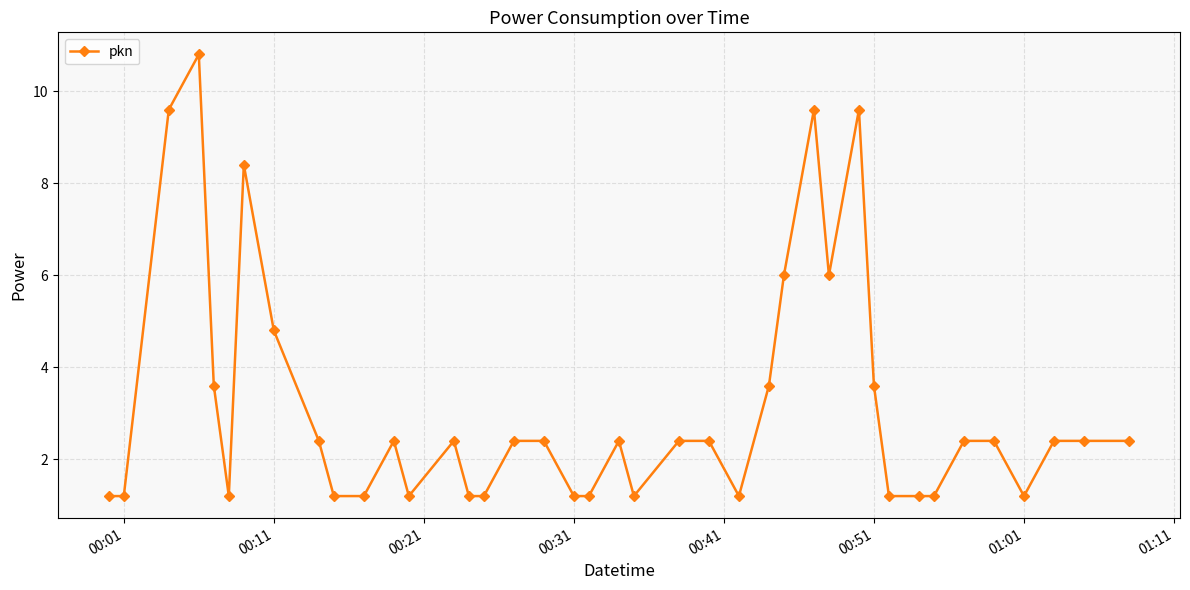

Count the number of categories in the chart.

40